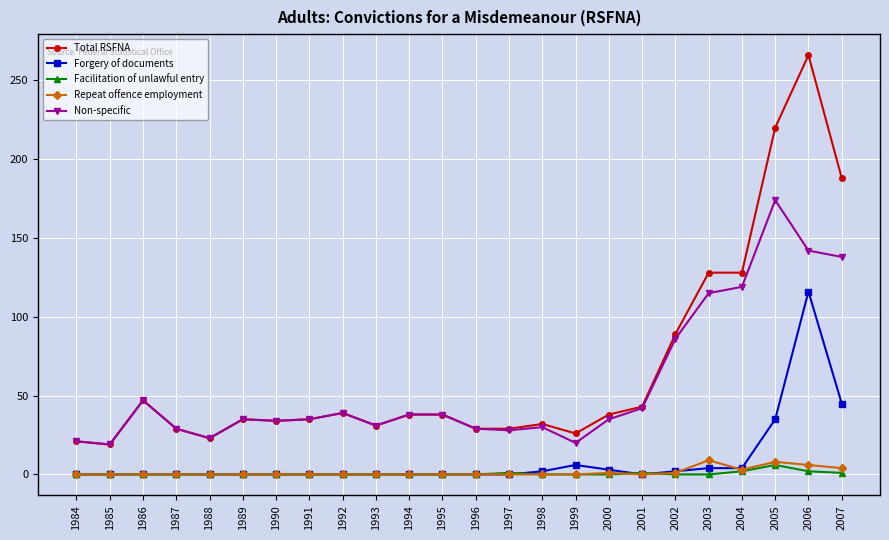

The Total RSFNA series shows 32 at 1985. True or false?

False